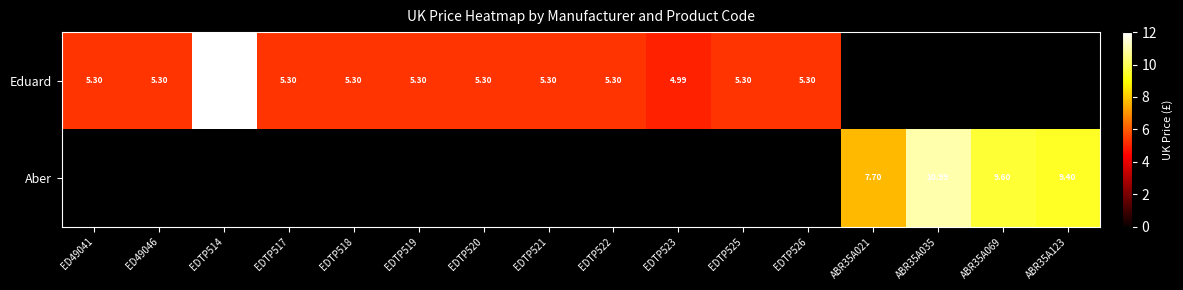

Count the number of categories in the chart.

16